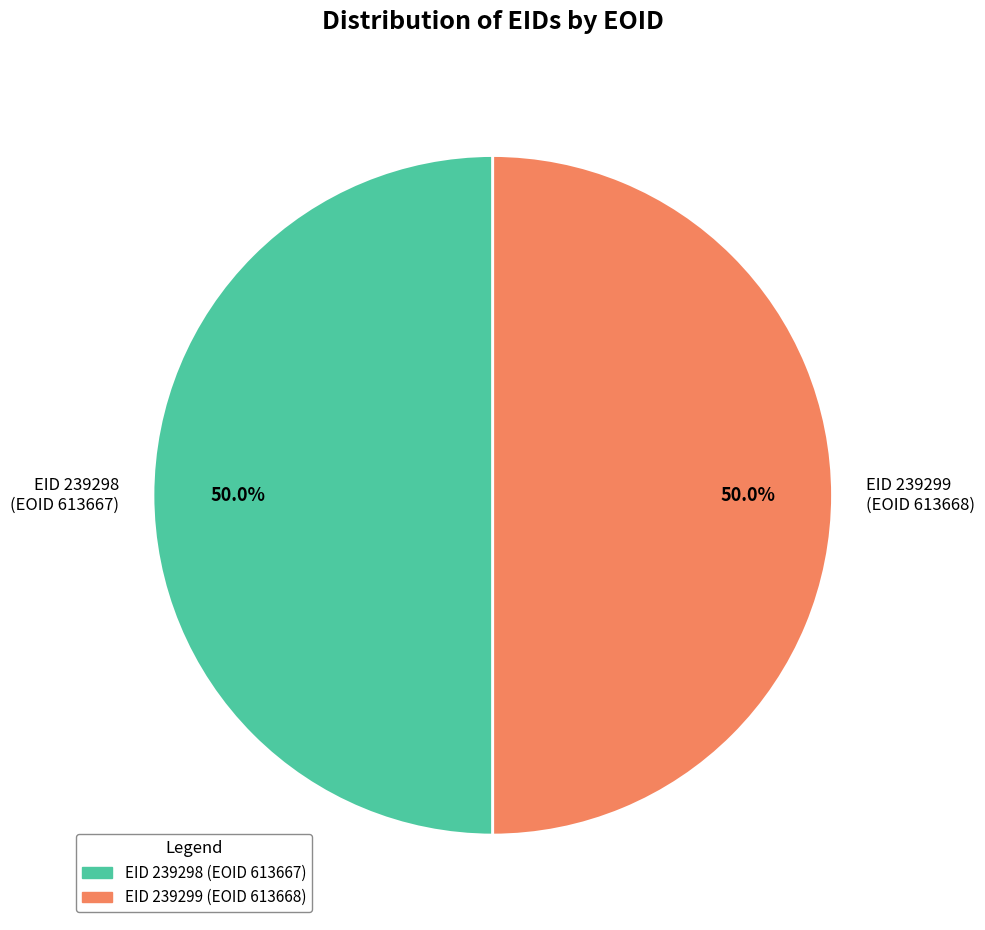

Is the sum of EID 239299 (EOID 613668) and EID 239298 (EOID 613667) greater than half?

Yes